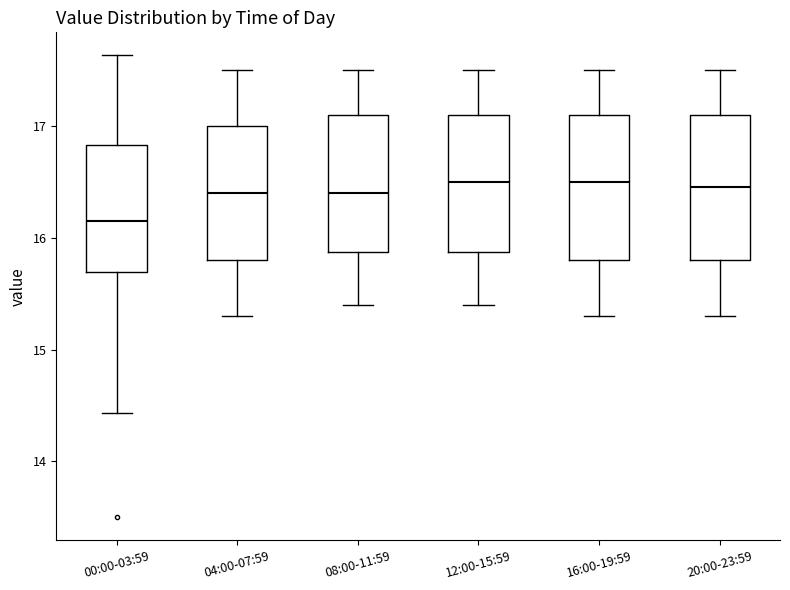

Reading left to right, read every box against the y-axis: the position of its median line, the range the box covers, and the ends of its whiskers. The values are not printed on the chart, so give them approximately, as read against the axis.

00:00-03:59: median 16.2, box 15.7 to 16.8, whiskers 14.4 to 17.6
04:00-07:59: median 16.4, box 15.8 to 17.0, whiskers 15.3 to 17.5
08:00-11:59: median 16.4, box 15.9 to 17.1, whiskers 15.4 to 17.5
12:00-15:59: median 16.5, box 15.9 to 17.1, whiskers 15.4 to 17.5
16:00-19:59: median 16.5, box 15.8 to 17.1, whiskers 15.3 to 17.5
20:00-23:59: median 16.5, box 15.8 to 17.1, whiskers 15.3 to 17.5